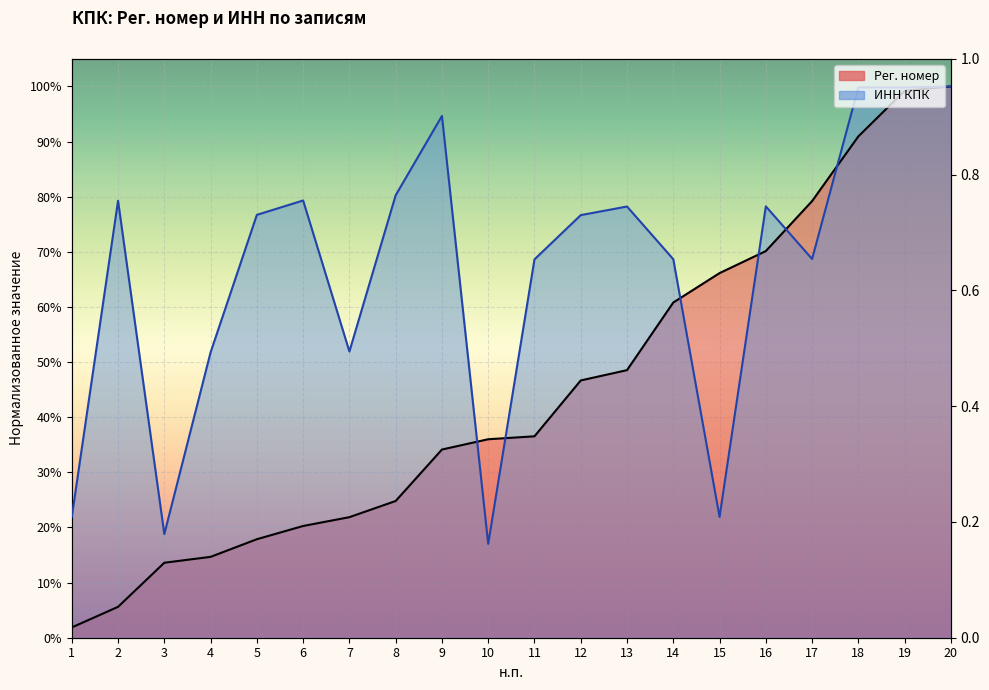

After their last crossing, which series has the higher values: Рег. номер or ИНН КПК?

ИНН КПК